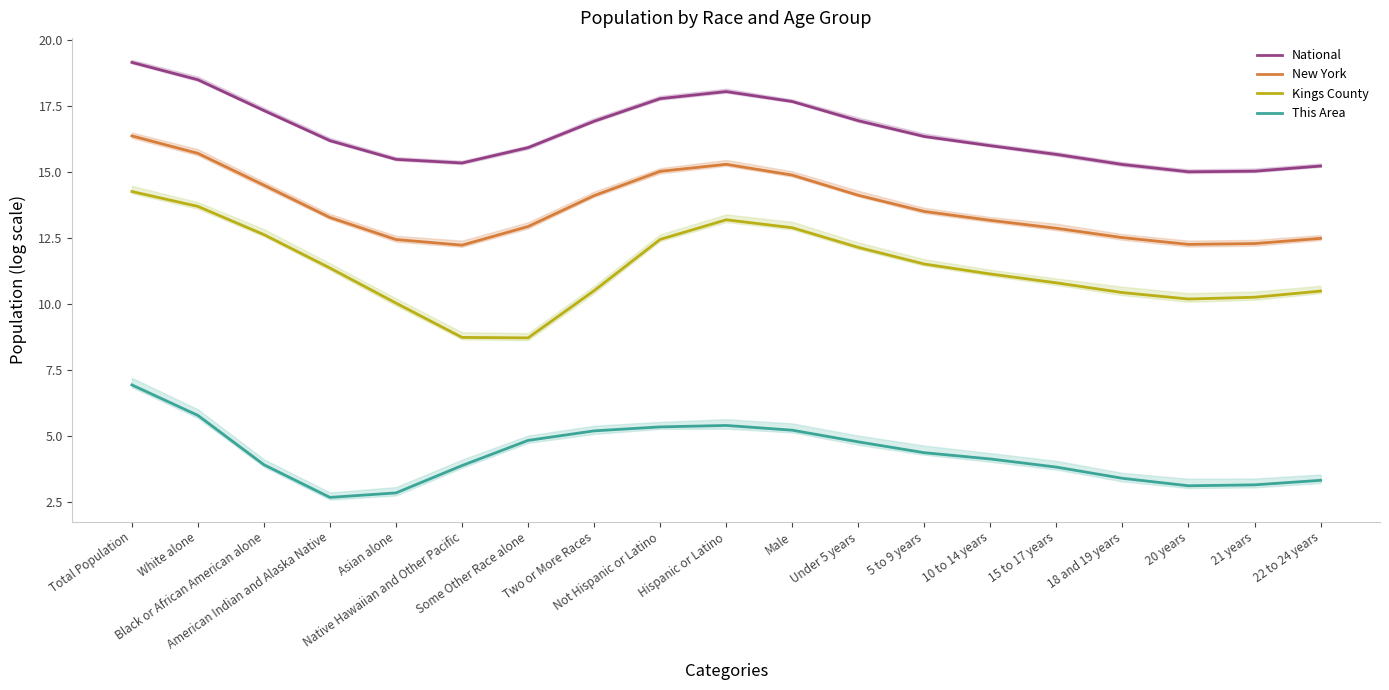

Rank the series at Some Other Race alone from highest to lowest value.

National, New York, Kings County, This Area